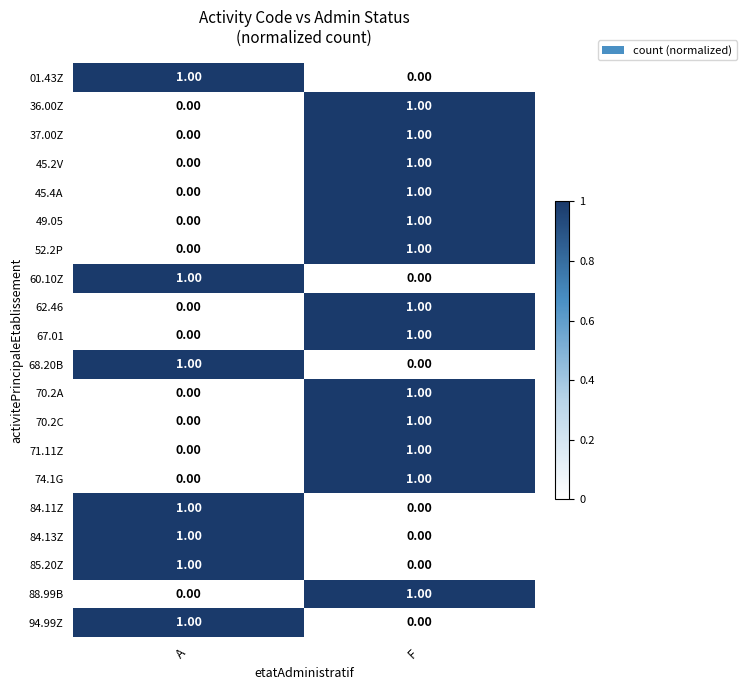

Rank the categories by 01.43Z value from highest to lowest.

A, F